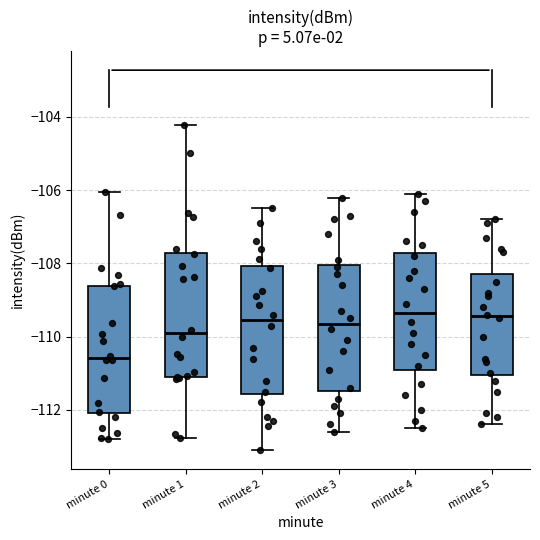

Reading left to right, transcribe this box plot: for each box, give where its median line is, the range the box spans, and where its two whiskers end, as read against the y-axis. The values are not printed on the chart, so give them approximately, as read against the axis.

minute 0: median -110.6, box -112.0 to -108.6, whiskers -112.8 to -106.0
minute 1: median -110.0, box -111.0 to -107.8, whiskers -112.8 to -104.2
minute 2: median -109.6, box -111.6 to -108.0, whiskers -113.0 to -106.4
minute 3: median -109.6, box -111.4 to -108.0, whiskers -112.6 to -106.2
minute 4: median -109.4, box -111.0 to -107.8, whiskers -112.4 to -106.0
minute 5: median -109.4, box -111.0 to -108.2, whiskers -112.4 to -106.8